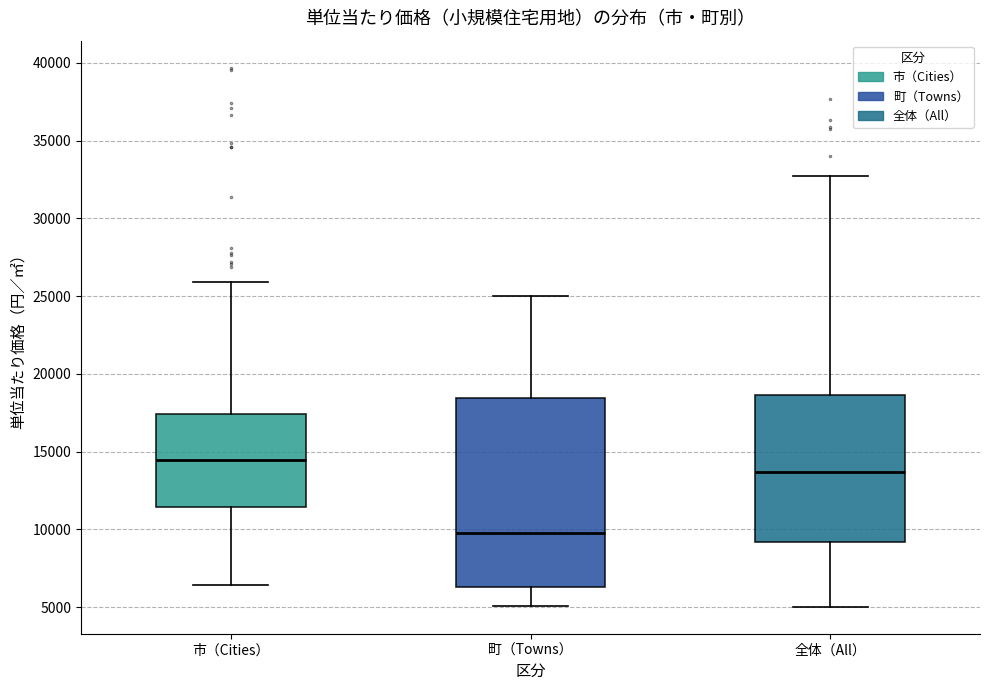

Comparing the boxes themselves (not the whiskers), which one is the tallest?

町（Towns）